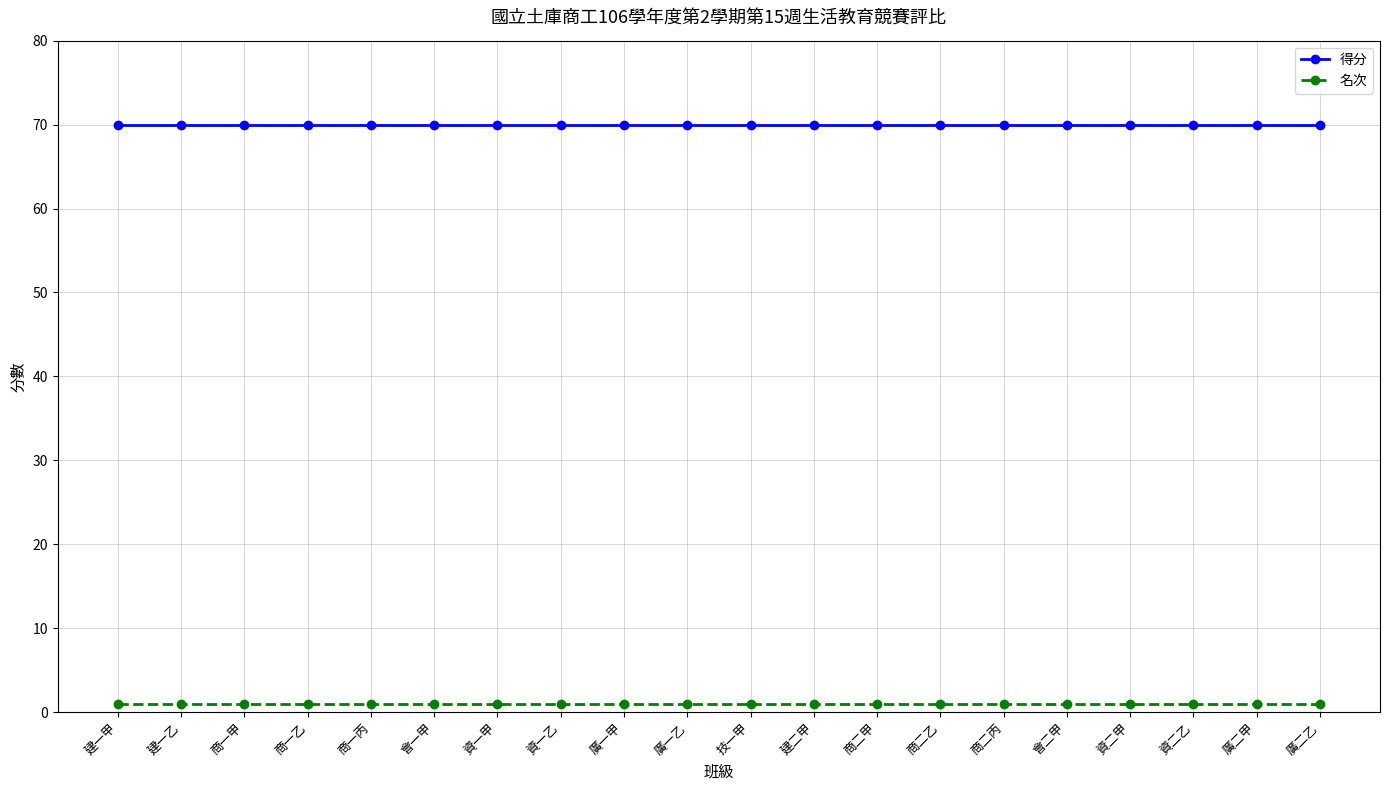

What are all the series names shown in the legend?

得分, 名次